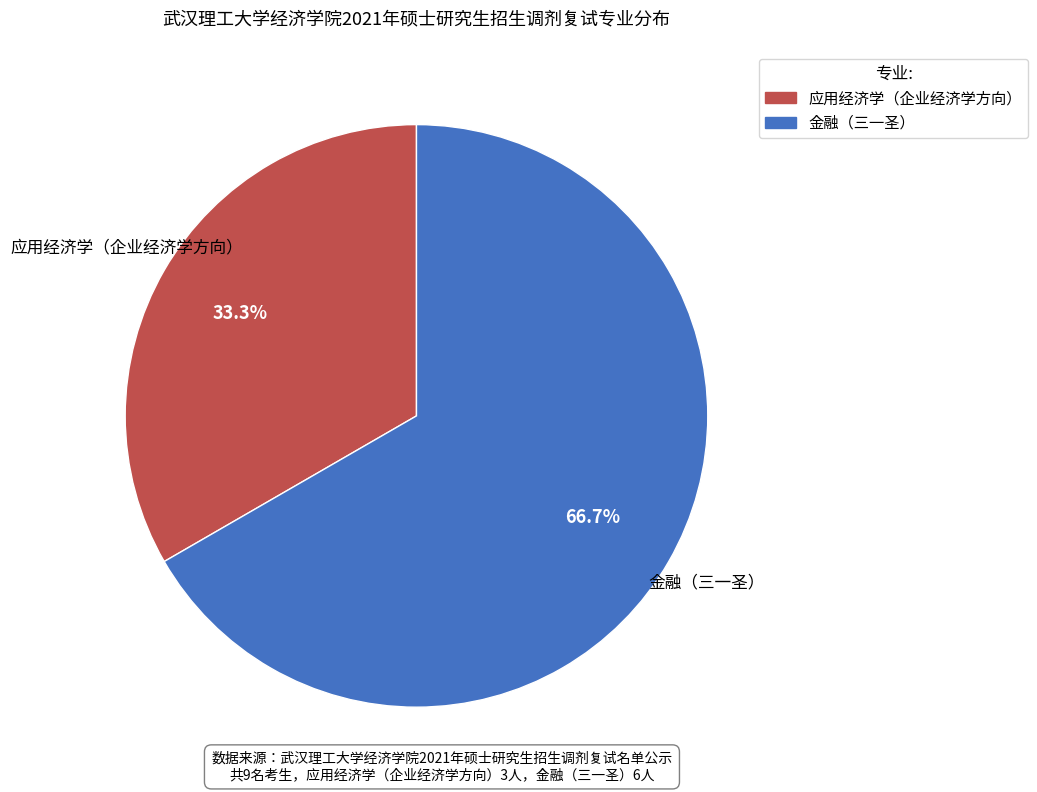

What percentage is NOT represented by 应用经济学（企业经济学方向）?

66.7%